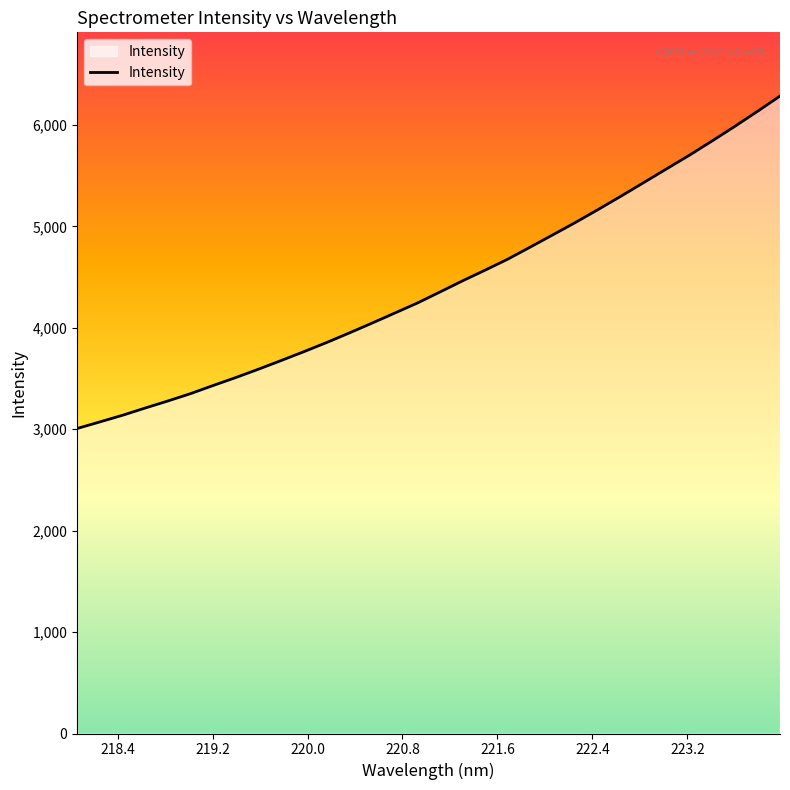

Reading right to left, what are all the values shown in this chart?

6283.9	6132.4	5984.5	5841.3	5700.8	5567.3	5433.2	5299.8	5169.2	5041.7	4919.4	4798.1	4678.0	4569.3	4463.7	4353.3	4244.2	4144.8	4046.0	3949.2	3854.7	3764.9	3677.7	3592.2	3509.9	3431.3	3350.8	3278.3	3208.7	3137.4	3071.7	3007.0